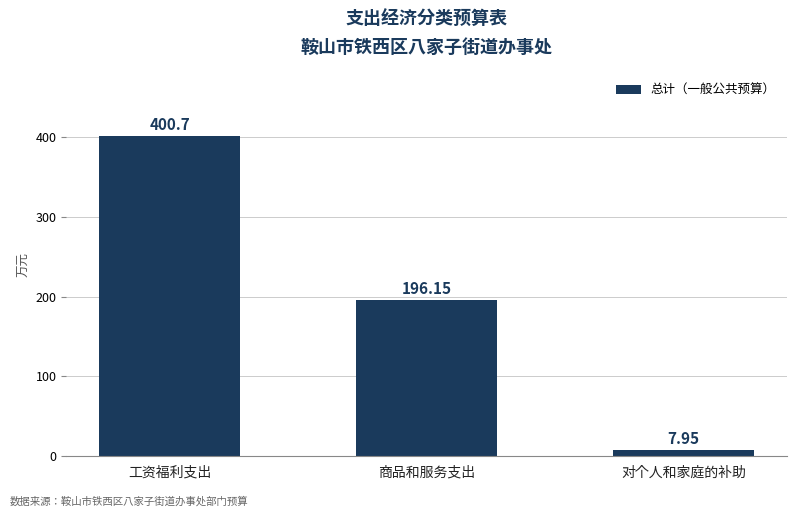

Approximately how many times larger is the value at 工资福利支出 compared to 对个人和家庭的补助?

50.4